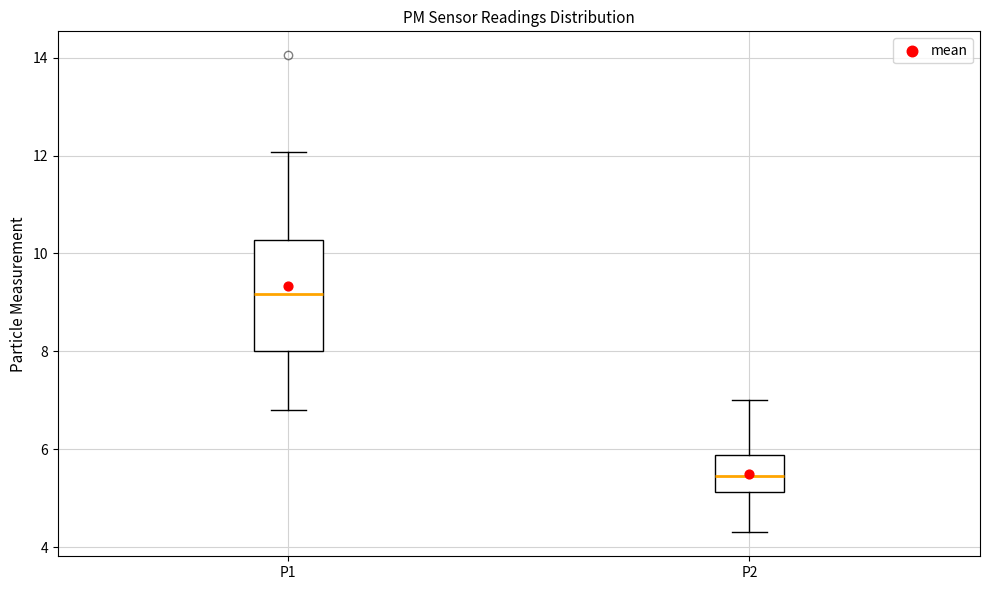

Where is the upper edge of the box for P1 on the y-axis? The values are not printed on the chart, so give them approximately, as read against the axis.

10.2